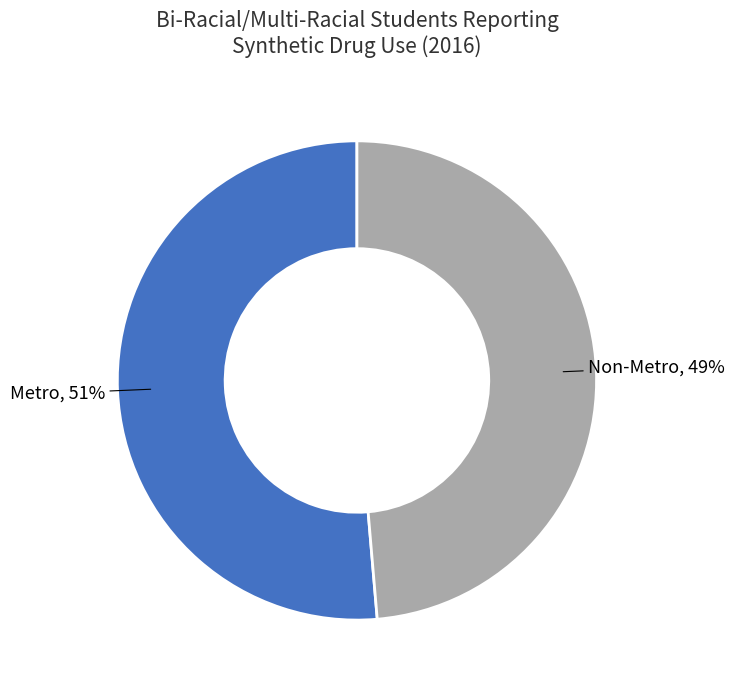

Which category has the smallest portion of the pie?

Non-Metro